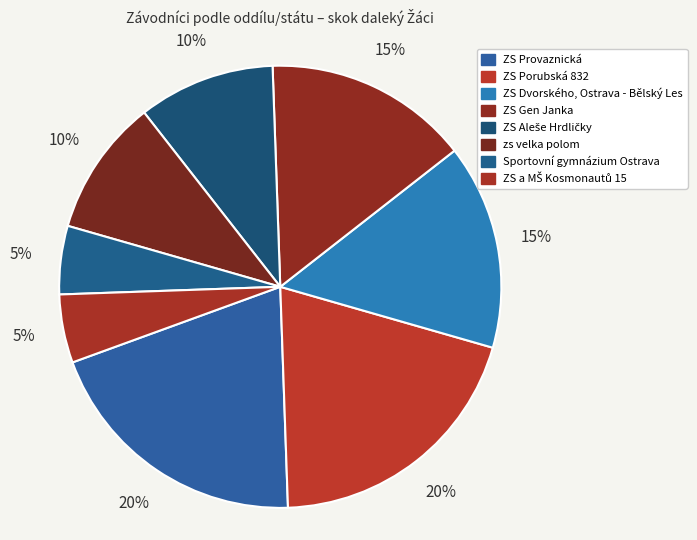

Is it true that ZS a MŠ Kosmonautů 15 is 5% of the pie?

True